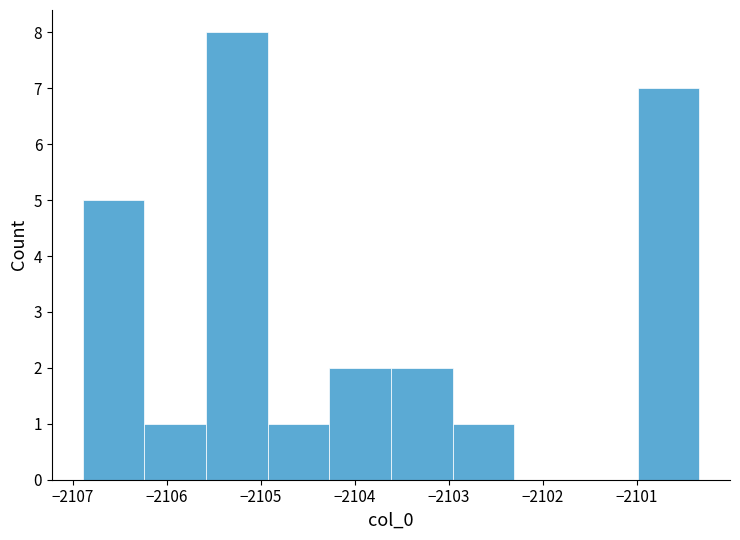

Reading left to right, transcribe this chart: for each bar, give the range it covers on the x-axis and its height. Neither the bar edges nor the heights are printed on the chart, so give them approximately, as read against the axes.

-2106.9 to -2106.2: 5
-2106.2 to -2105.6: 1
-2105.6 to -2104.9: 8
-2104.9 to -2104.3: 1
-2104.3 to -2103.6: 2
-2103.6 to -2103.0: 2
-2103.0 to -2102.3: 1
-2102.3 to -2101.6: 0
-2101.6 to -2101.0: 0
-2101.0 to -2100.3: 7